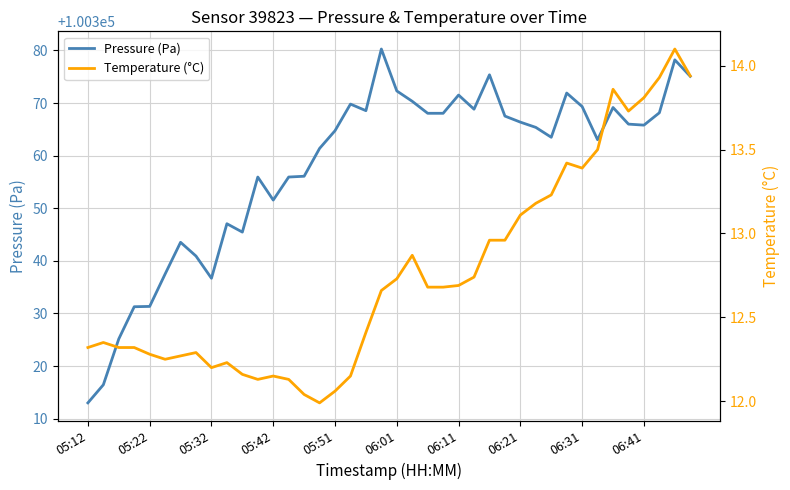

Rank the series by their maximum value, from highest to lowest.

Pressure (Pa), Temperature (°C)